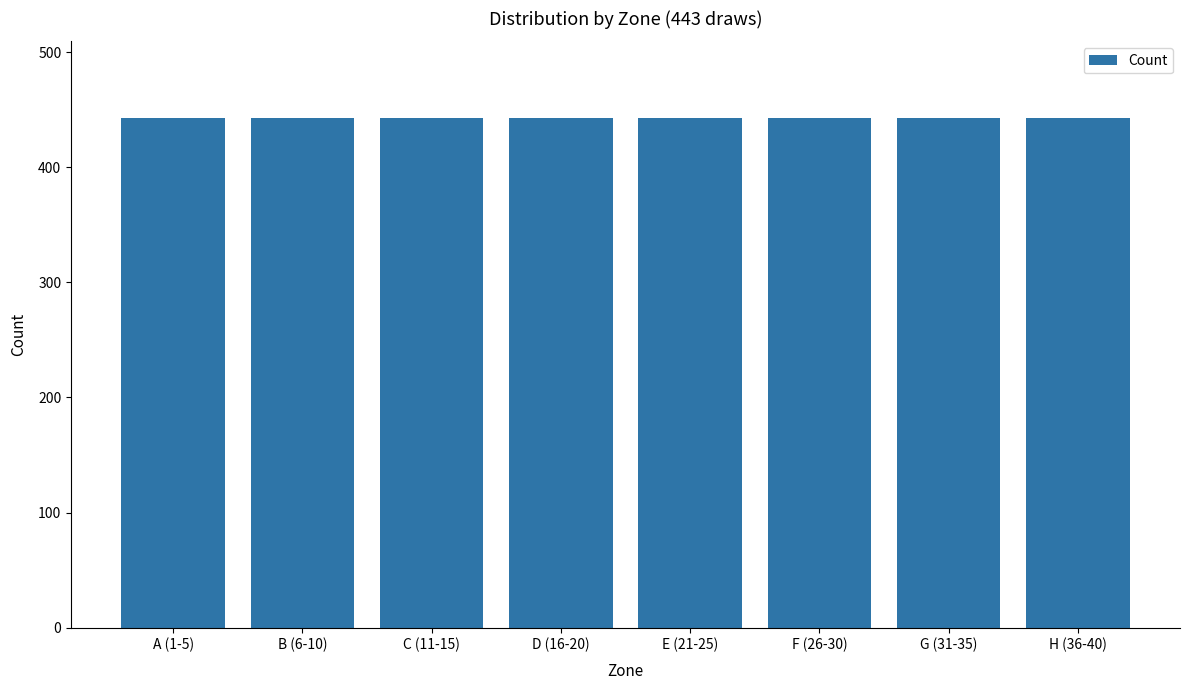

Does the chart contain any negative values?

No